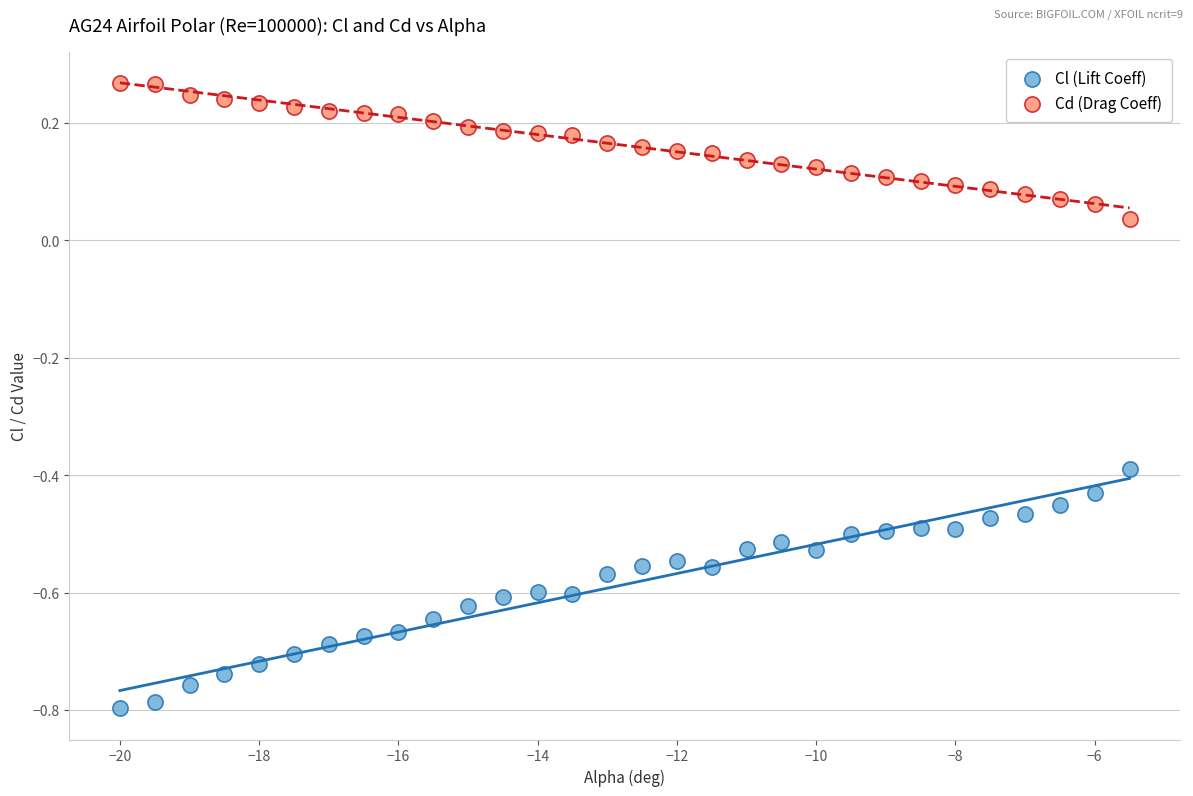

Across all data points, what is the range of Y values (max minus min)?

1.1